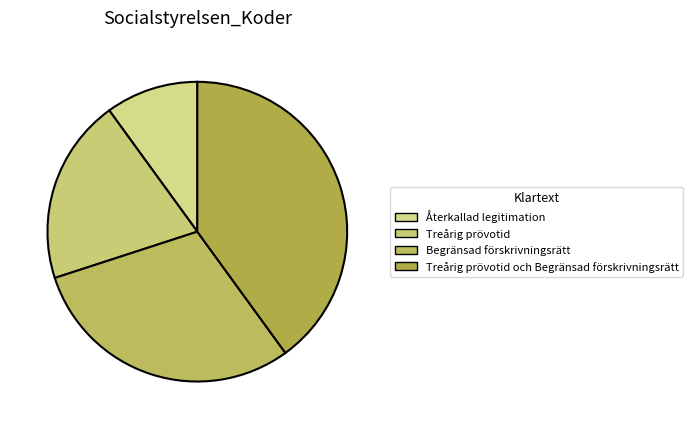

Approximately how many times larger is the value at Treårig prövotid och Begränsad förskrivningsrätt compared to Treårig prövotid?

2.0